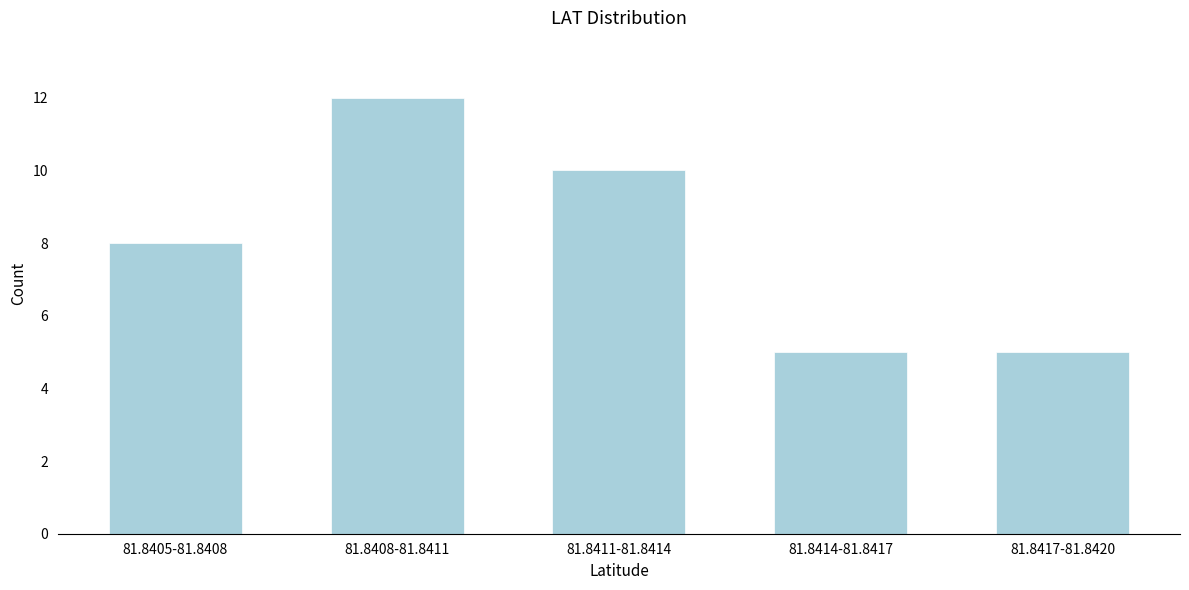

Reading left to right, list all the values displayed in this chart.

8	12	10	5	5